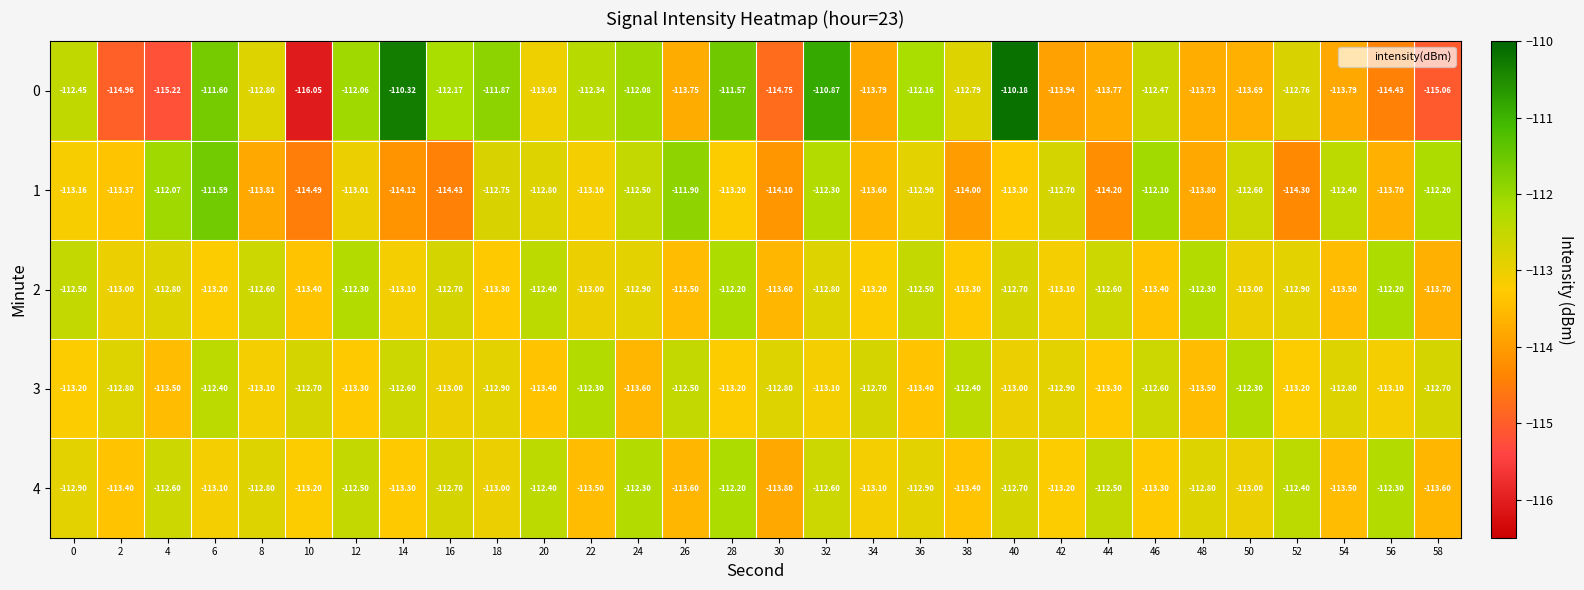

Is the value of 1 at 6 greater than the value of 2 at 8?

Yes